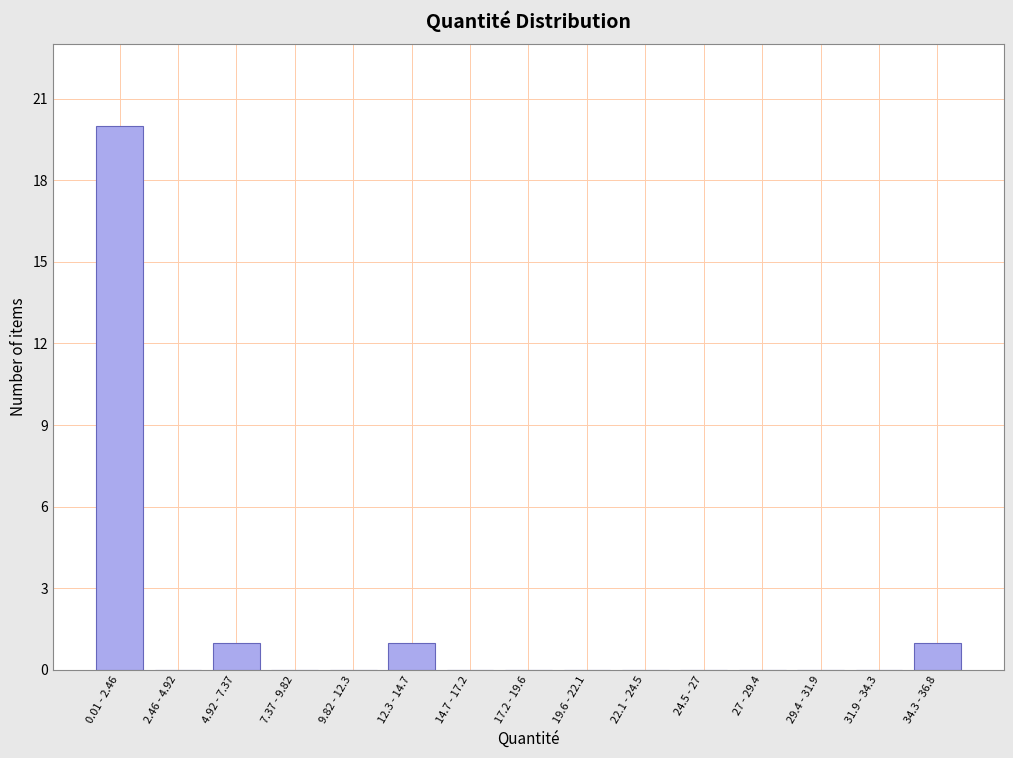

Reading left to right, transcribe all the data shown in this chart.

0.01 - 2.46=20	2.46 - 4.92=0	4.92 - 7.37=1	7.37 - 9.82=0	9.82 - 12.3=0	12.3 - 14.7=1	14.7 - 17.2=0	17.2 - 19.6=0	19.6 - 22.1=0	22.1 - 24.5=0	24.5 - 27=0	27 - 29.4=0	29.4 - 31.9=0	31.9 - 34.3=0	34.3 - 36.8=1